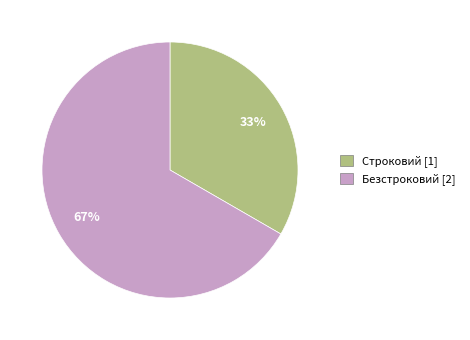

To the nearest percent, what is the combined percentage of Строковий and Безстроковий?

100%